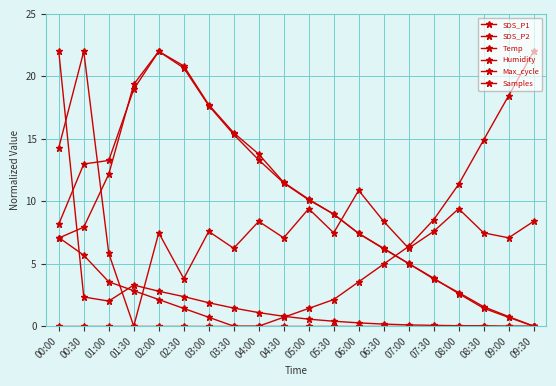

Reading left to right, transcribe all the data shown in this chart.

SDS_P1: 7.1	7.9	12.2	19.4	22.0	20.8	17.7	15.5	13.8	11.5	10.2	9.0	7.4	6.2	5.0	3.8	2.6	1.4	0.7	0.0
SDS_P2: 8.2	13.0	13.3	19.0	22.0	20.7	17.7	15.3	13.3	11.5	10.1	9.0	7.4	6.2	5.0	3.8	2.7	1.6	0.8	0.0
Temp: 7.1	5.7	3.5	2.8	2.1	1.4	0.7	0.0	0.0	0.7	1.4	2.1	3.5	5.0	6.4	8.5	11.4	14.9	18.5	22.0
Humidity: 0.0	0.0	0.0	0.0	0.0	0.0	0.0	0.0	0.0	0.0	0.0	0.0	0.0	0.0	0.0	0.0	0.0	0.0	0.0	0.0
Max_cycle: 22.0	2.3	2.0	3.3	2.8	2.4	1.9	1.4	1.1	0.8	0.6	0.4	0.3	0.2	0.1	0.1	0.0	0.0	0.0	0.0
Samples: 14.3	22.0	5.8	0.0	7.5	3.8	7.6	6.2	8.4	7.1	9.4	7.5	10.9	8.4	6.2	7.6	9.4	7.5	7.1	8.4